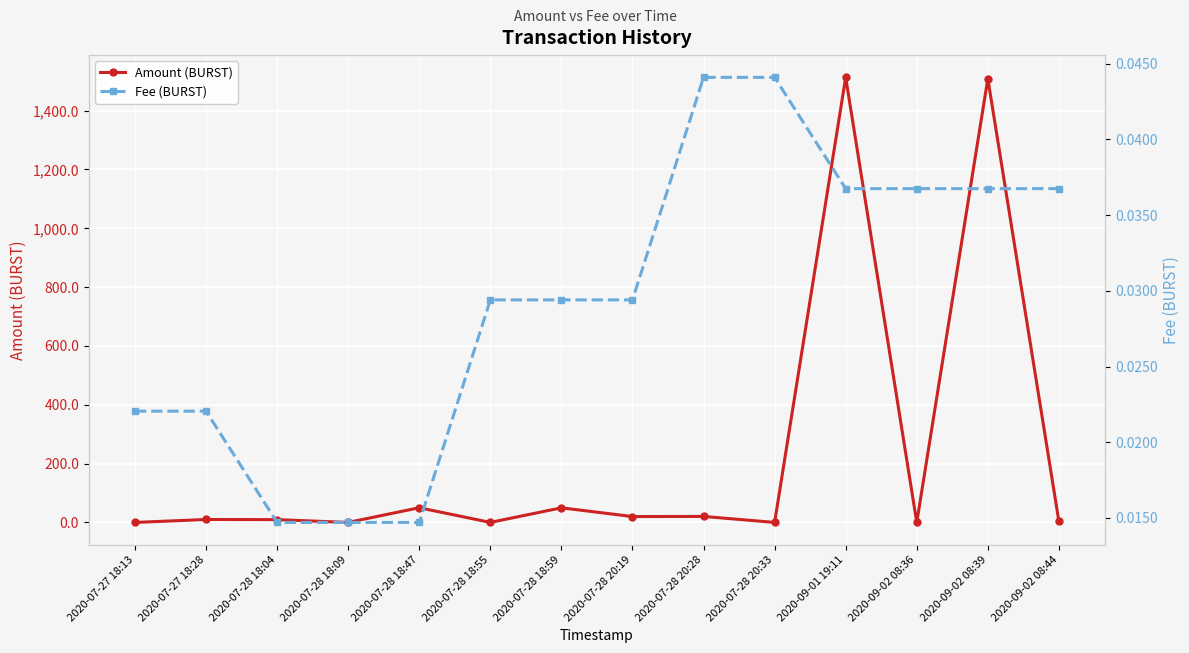

The Fee (BURST) series shows 0.0 at 2020-07-28 18:55. True or false?

True